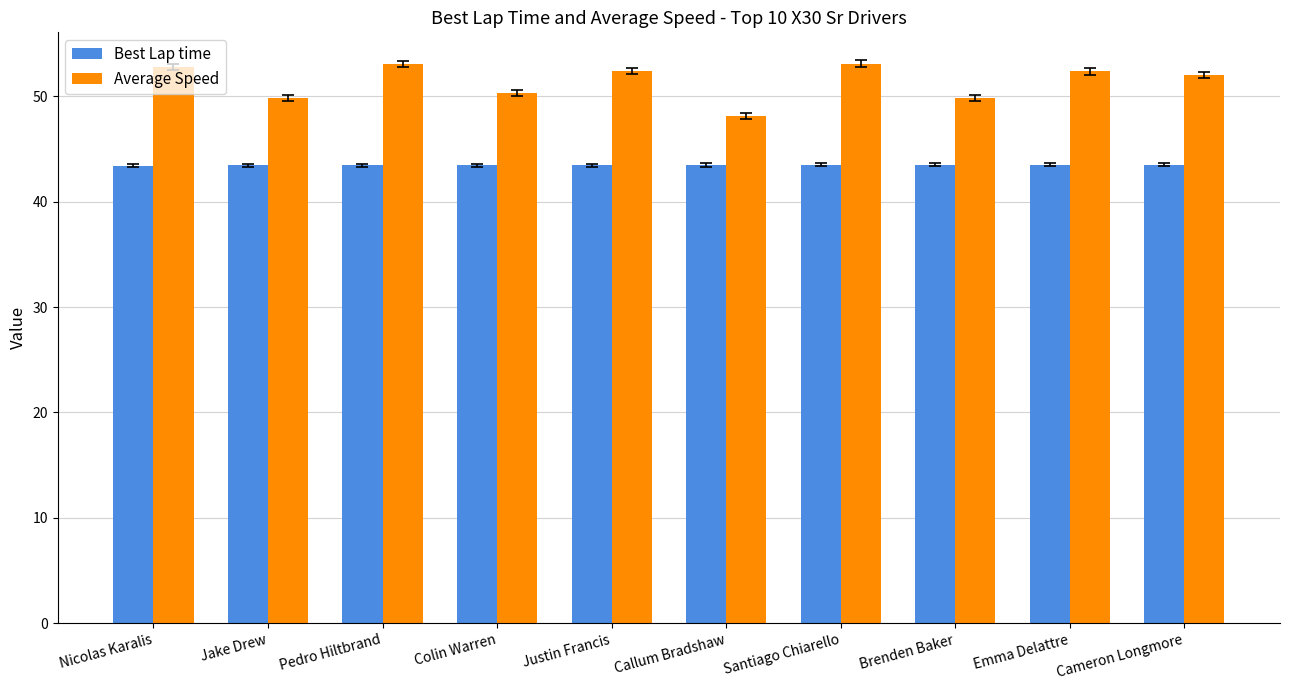

What is the smallest value displayed?

43.4